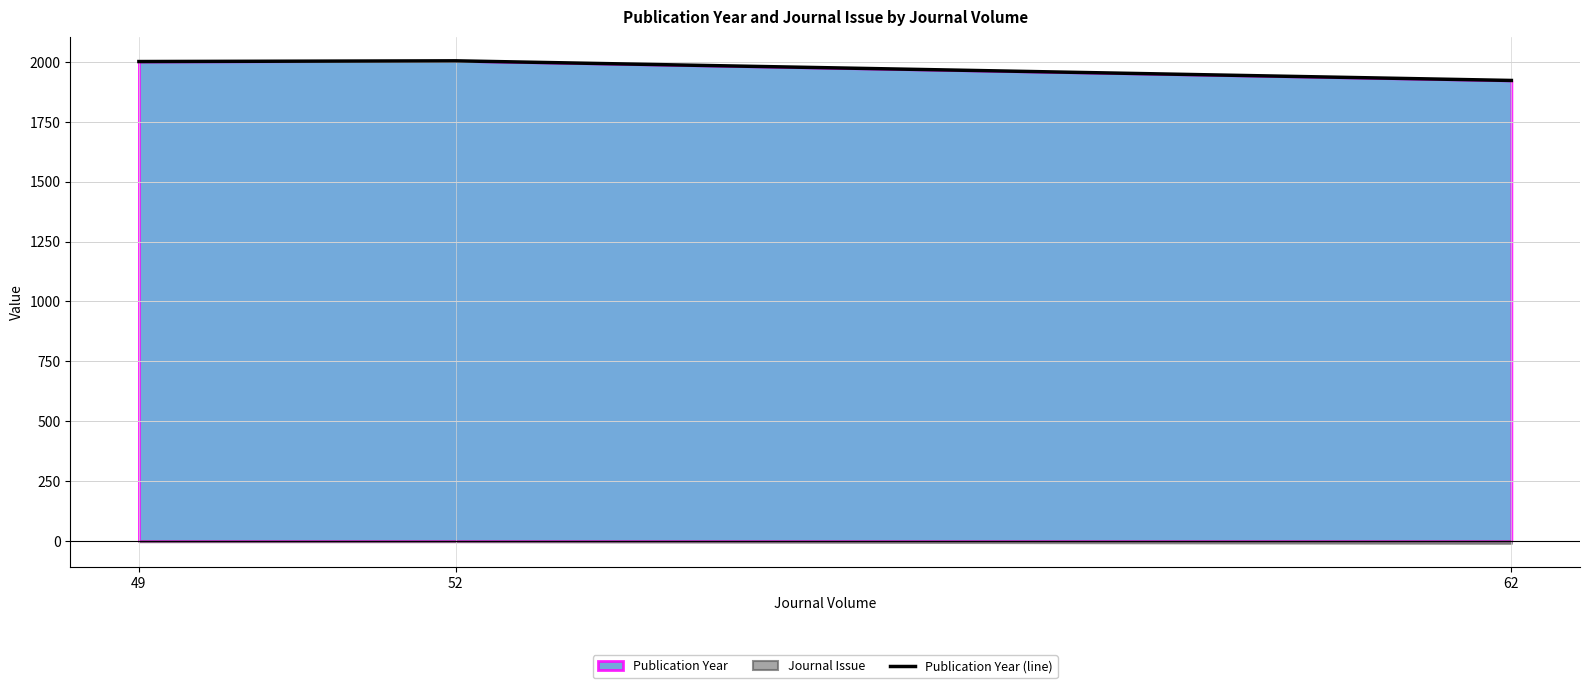

How many data points are above 2002?

1